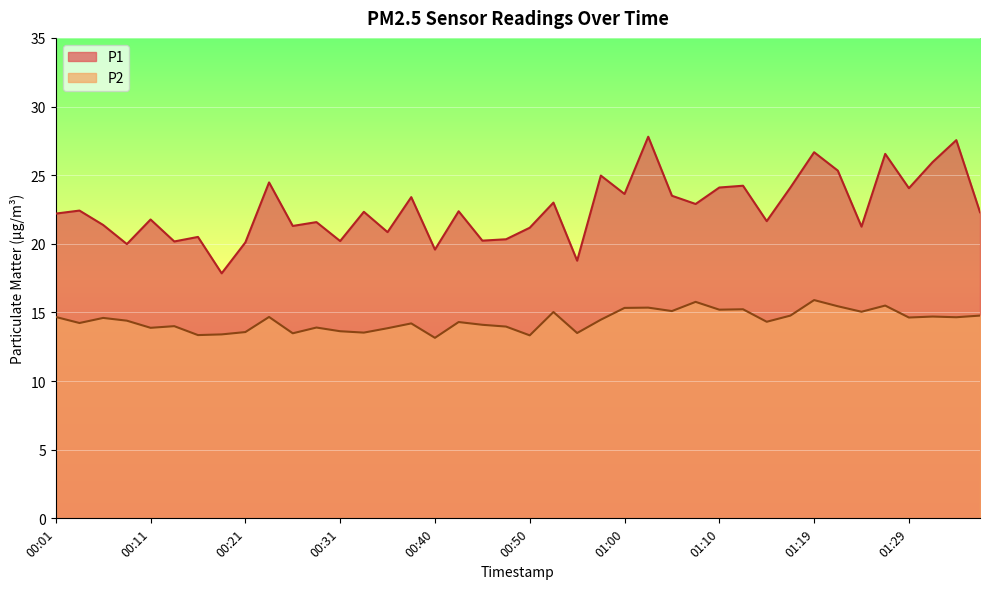

What is the difference between the maximum and minimum values in the P1 series?

9.9